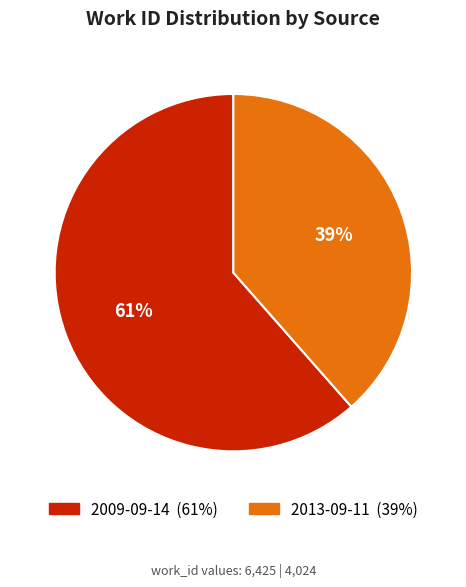

To the nearest percent, what portion does 2009-09-14 represent?

61%